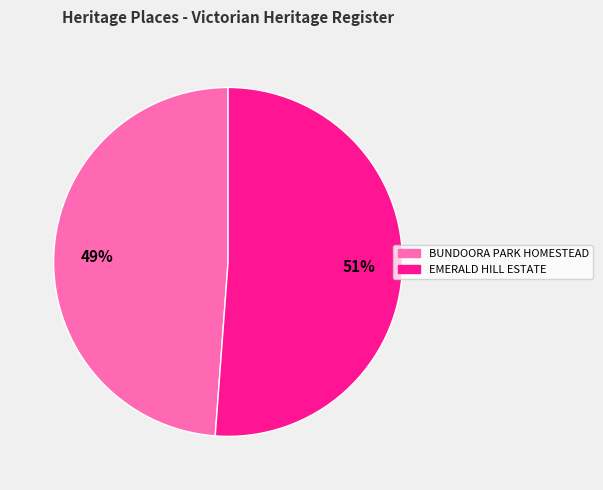

Is BUNDOORA PARK HOMESTEAD the majority of the pie?

No